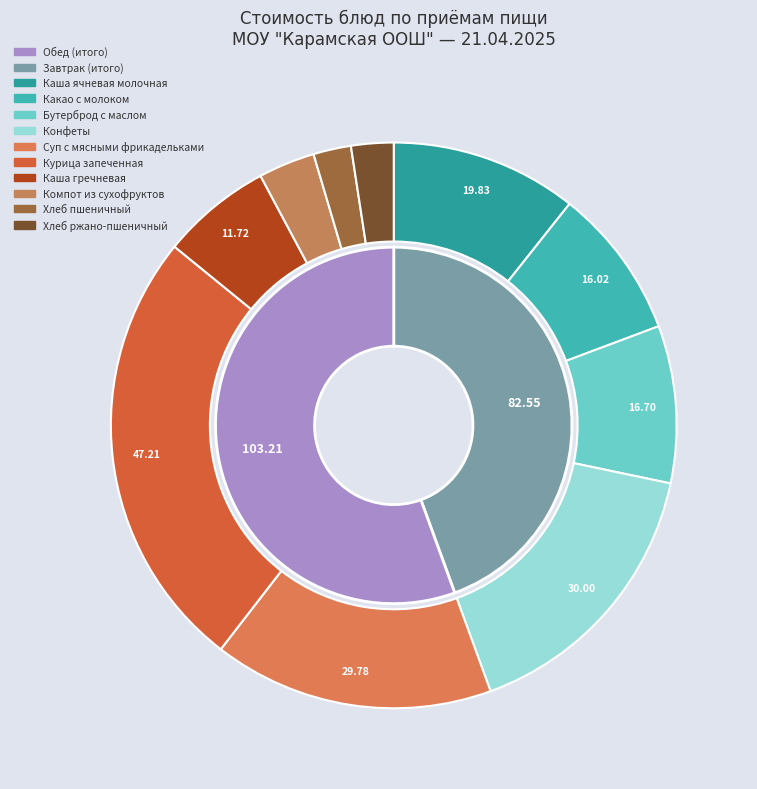

What is the smallest slice in the pie chart?

Хлеб пшеничный